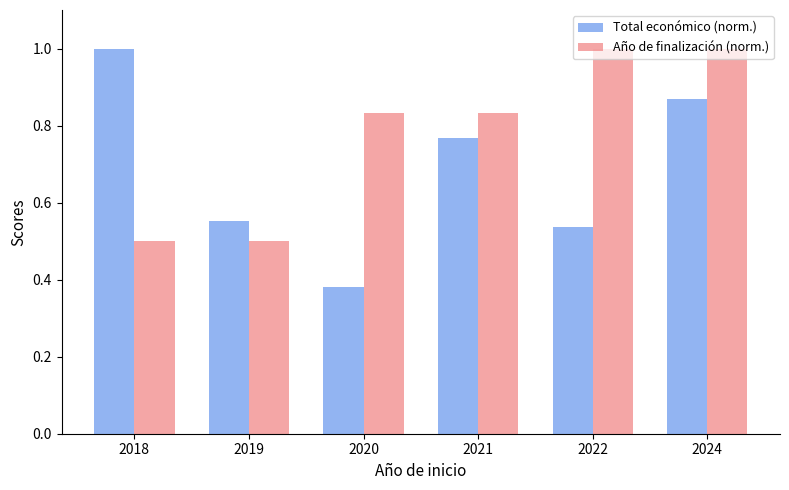

Rank the series at 2020 from lowest to highest value.

Total económico (norm.), Año de finalización (norm.)